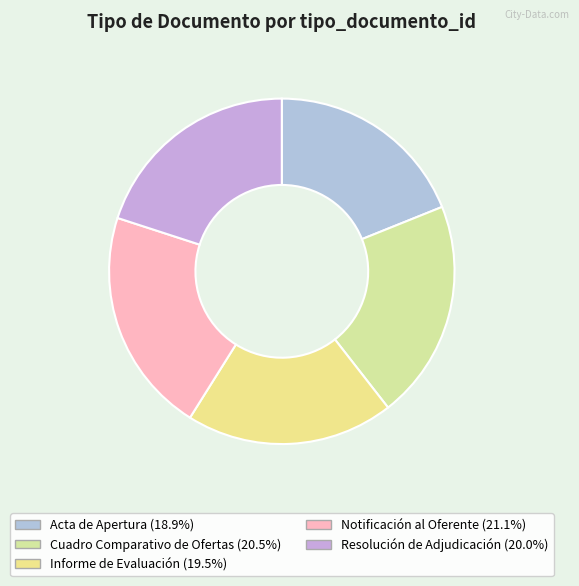

What is the largest slice in the pie chart?

Notificación al Oferente